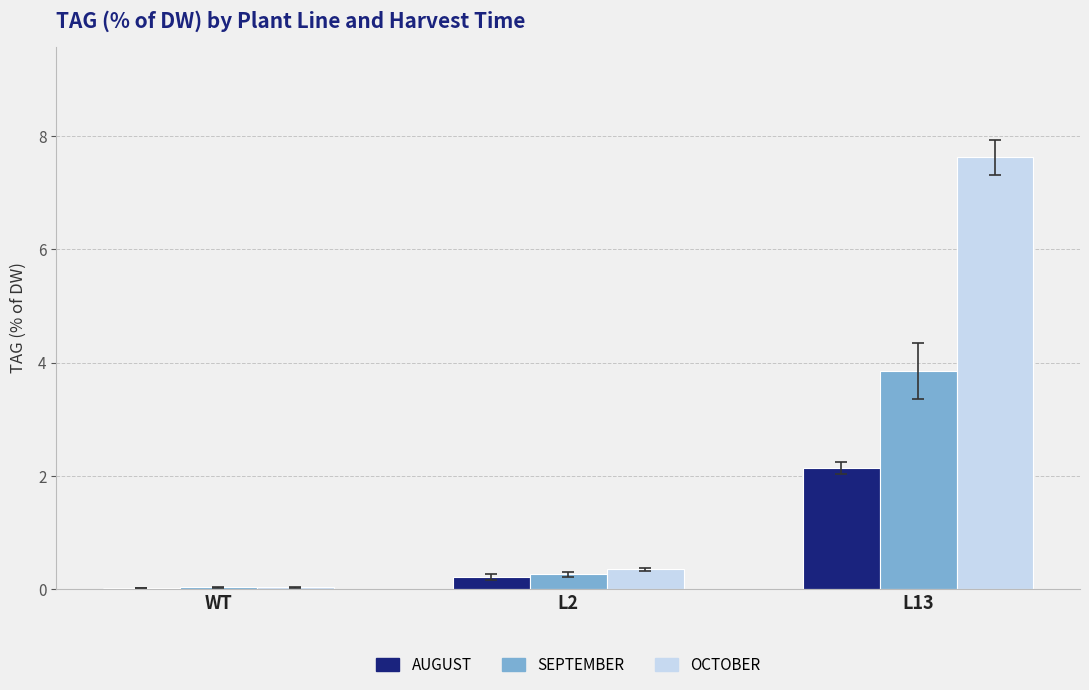

At which category is the sum across all series the highest?

L13